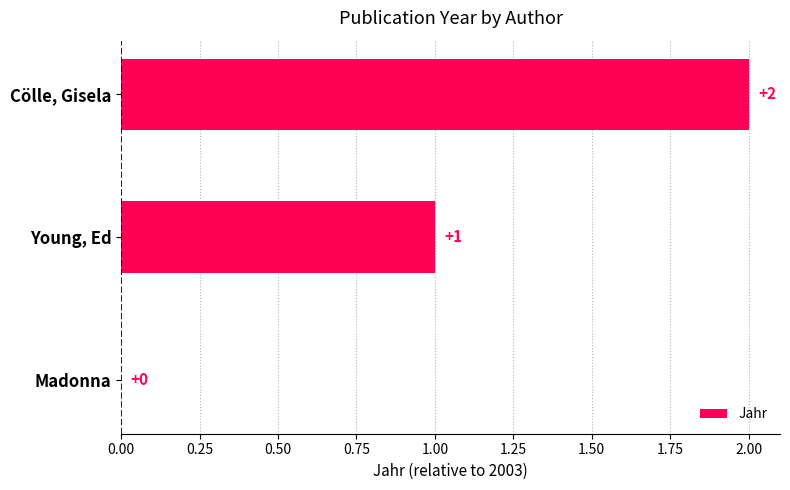

Where is the data nearest to the value 1?

Young, Ed